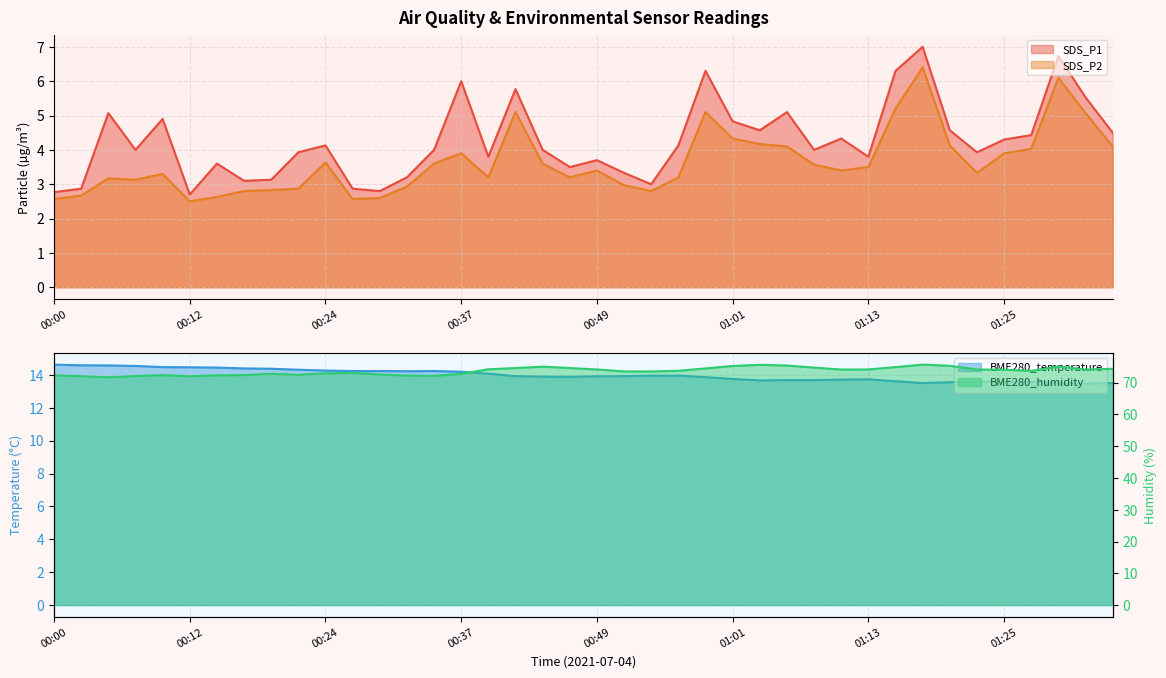

How many lines are shown in the chart?

4